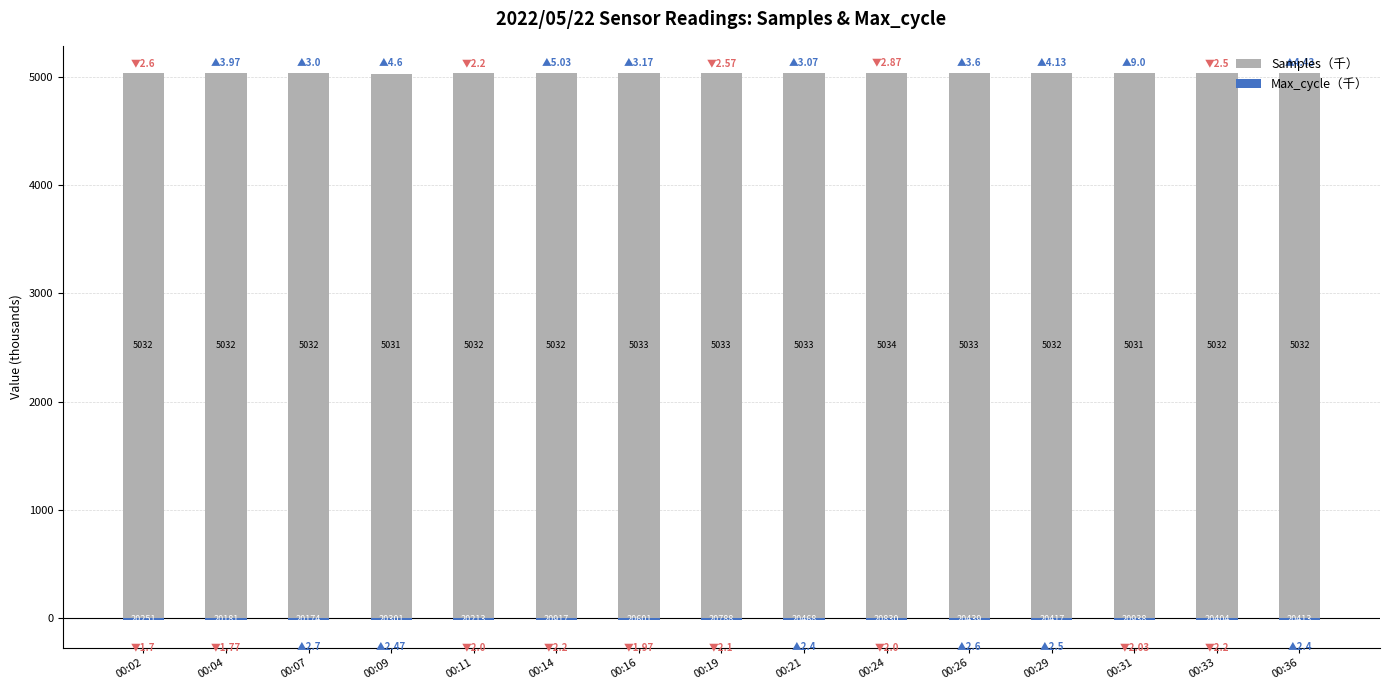

Rank the categories by Max_cycle（千） value from lowest to highest.

00:31, 00:14, 00:24, 00:19, 00:16, 00:21, 00:26, 00:29, 00:36, 00:33, 00:09, 00:02, 00:11, 00:04, 00:07